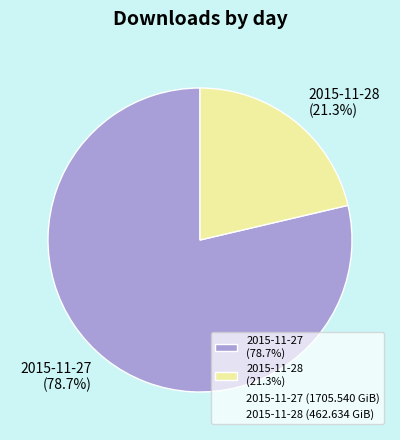

Which category has the biggest portion of the pie?

2015-11-27